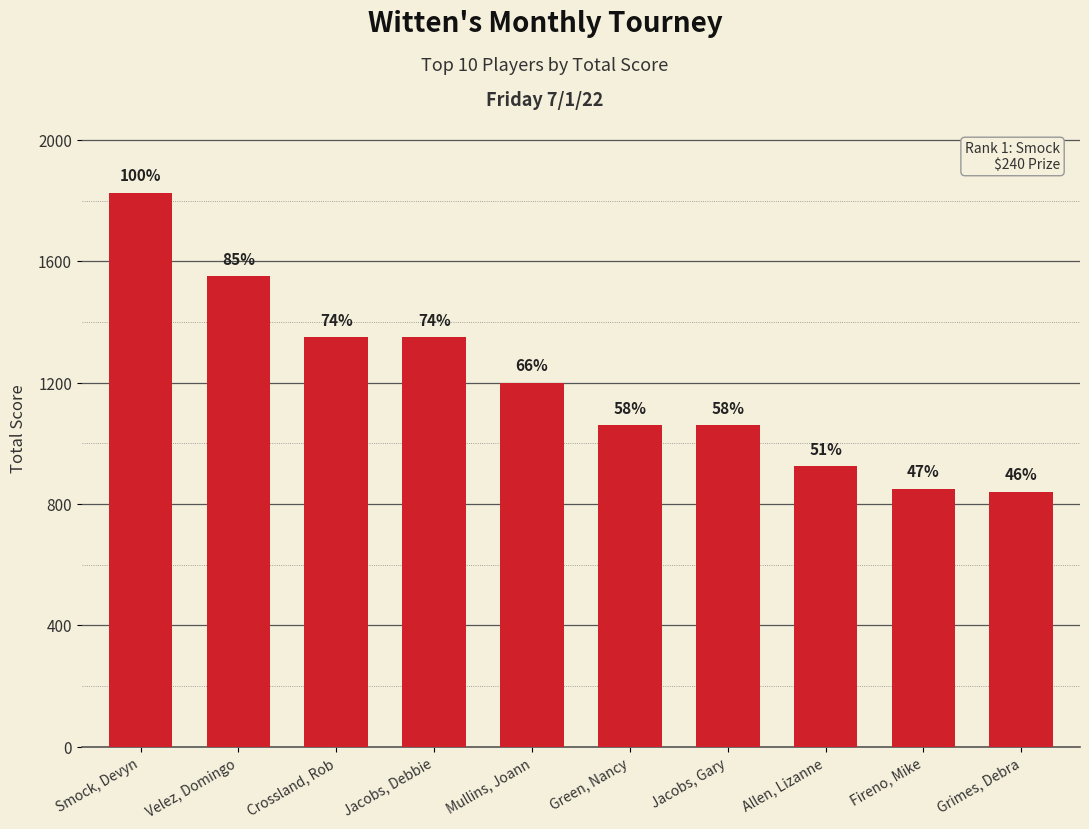

List the labels in order of value, largest first.

Smock, Devyn, Velez, Domingo, Crossland, Rob, Jacobs, Debbie, Mullins, Joann, Green, Nancy, Jacobs, Gary, Allen, Lizanne, Fireno, Mike, Grimes, Debra